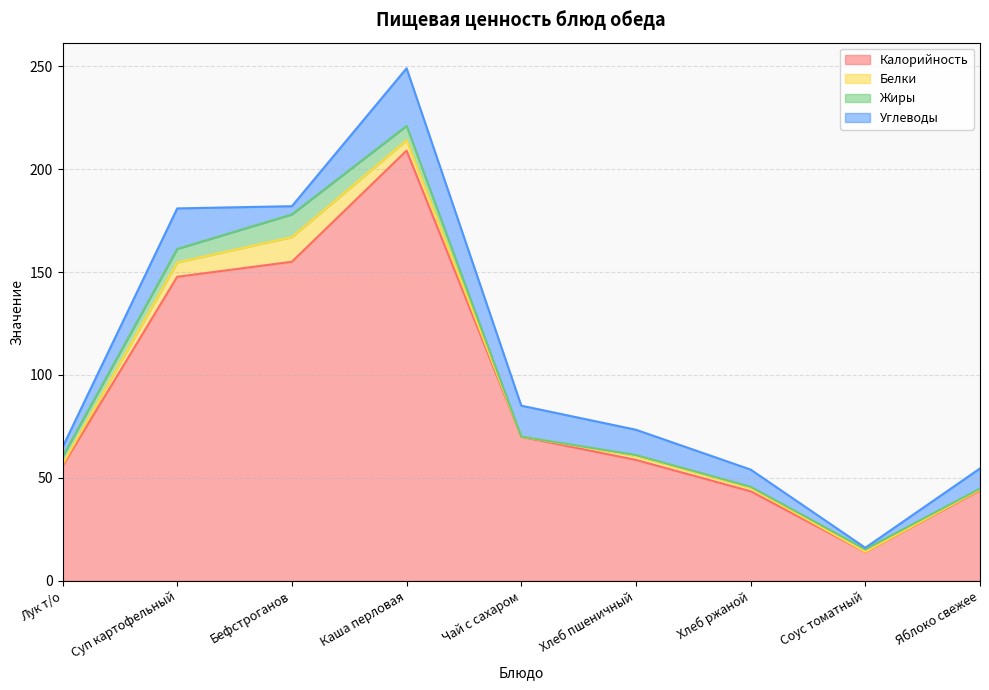

Does the chart display data point markers on the line(s)?

No